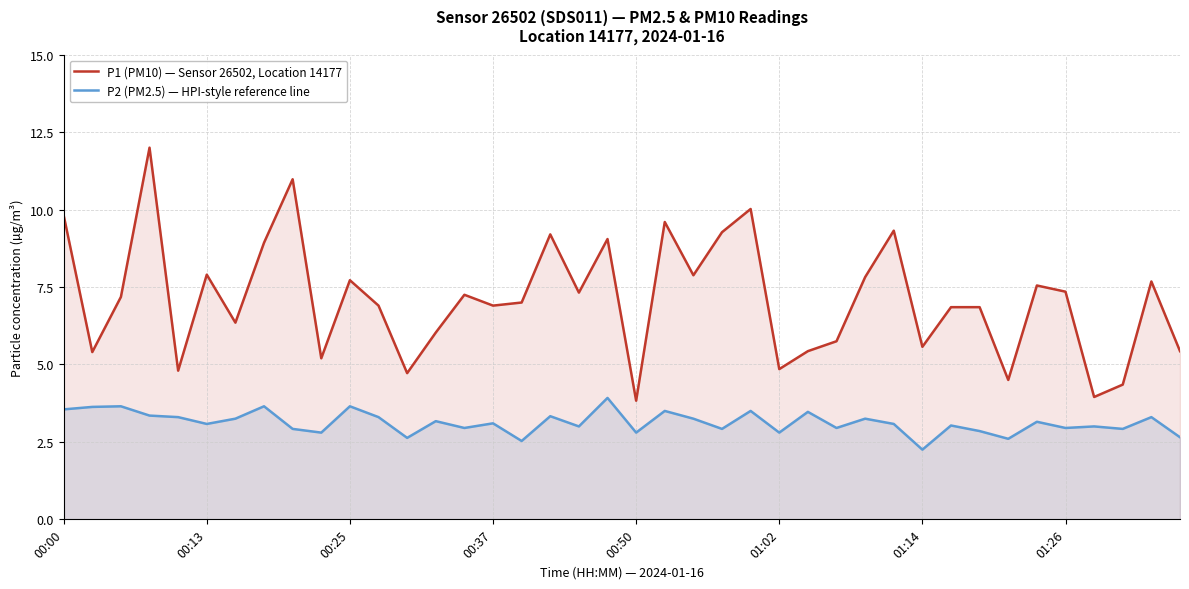

True or false: P1 (PM10) — Sensor 26502, Location 14177 has more than 2 points higher than both neighbors.

True